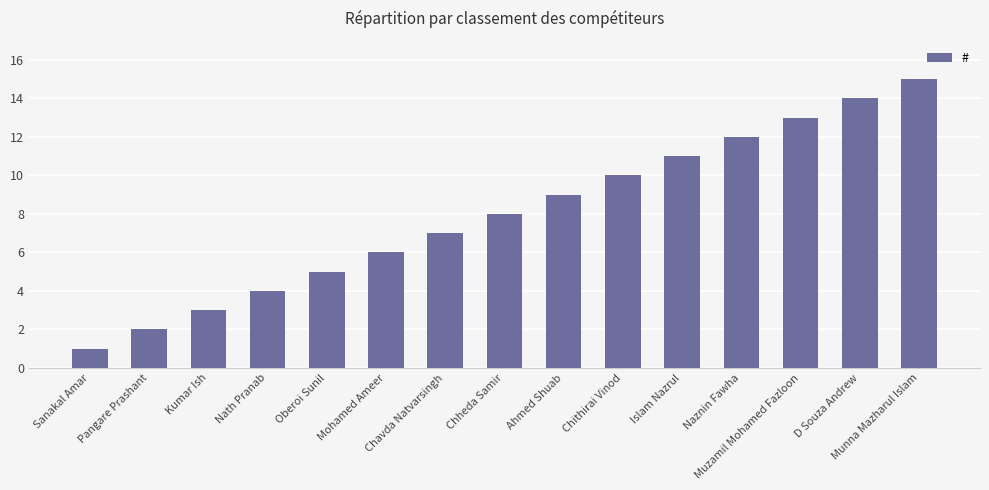

Count the number of categories in the chart.

15